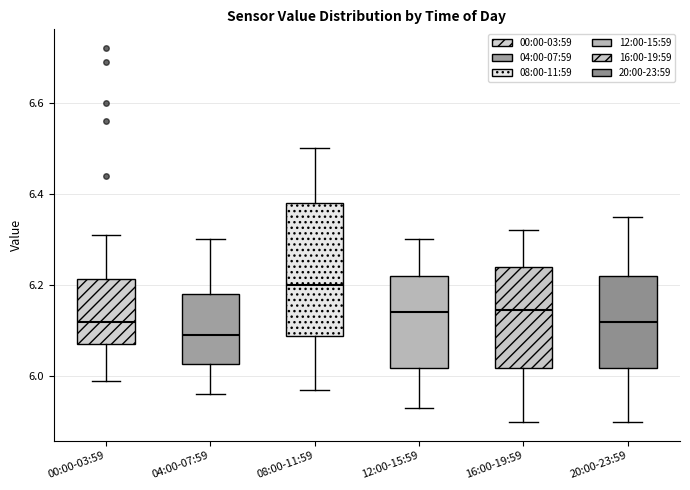

Where does the median line of the box for 04:00-07:59 sit on the y-axis? The values are not printed on the chart, so give them approximately, as read against the axis.

6.10